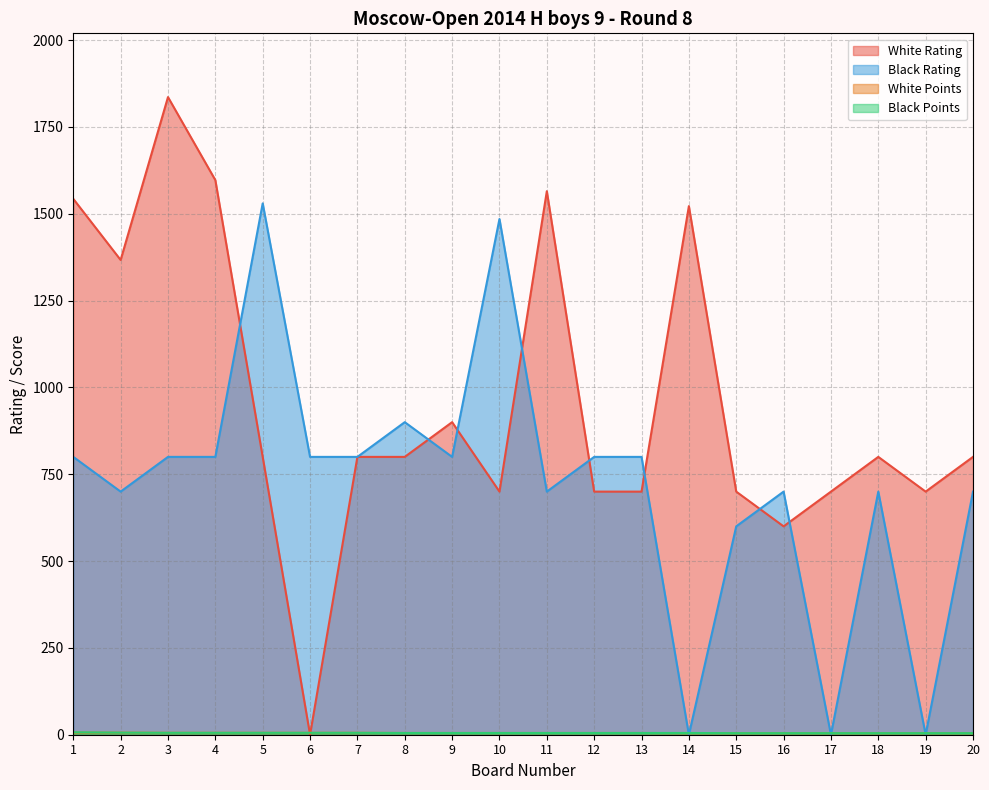

How many times do White Points and Black Rating cross each other?

6